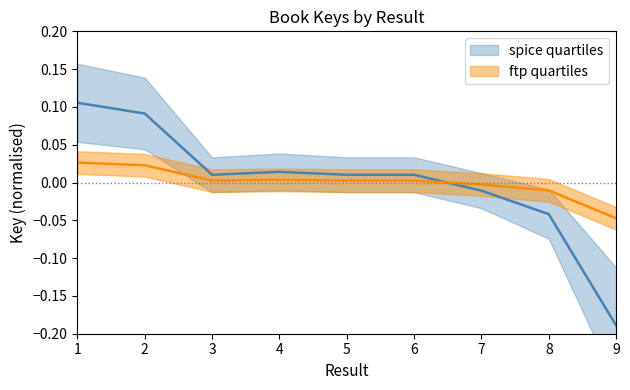

Reading left to right, extract all data points from this chart.

spice quartiles: 1=0.1	2=0.1	3=0.0	4=0.0	5=0.0	6=0.0	7=-0.0	8=-0.0	9=-0.2
ftp quartiles: 1=0.0	2=0.0	3=0.0	4=0.0	5=0.0	6=0.0	7=-0.0	8=-0.0	9=-0.0